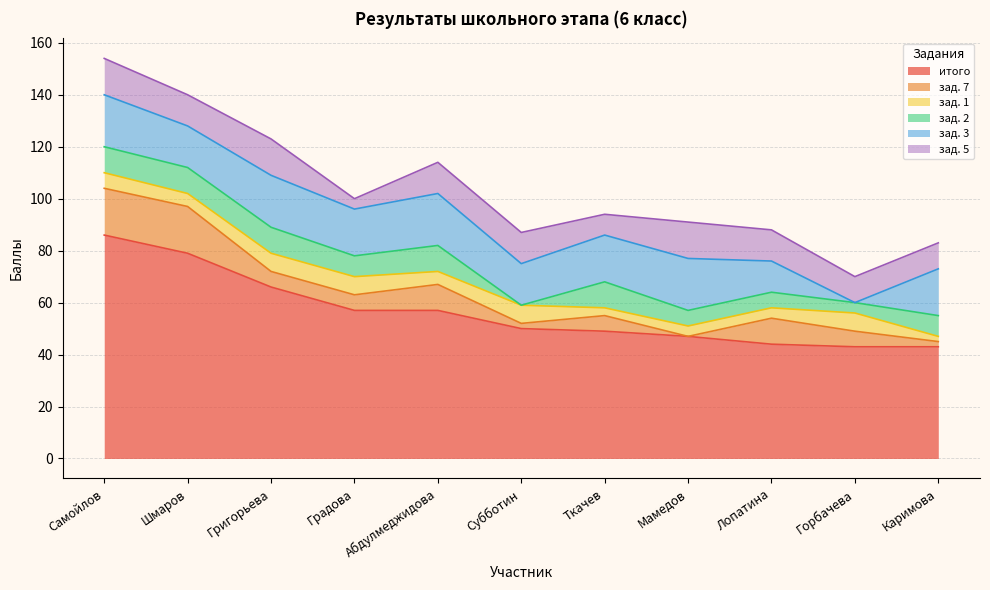

Does the chart display data point markers on the line(s)?

No